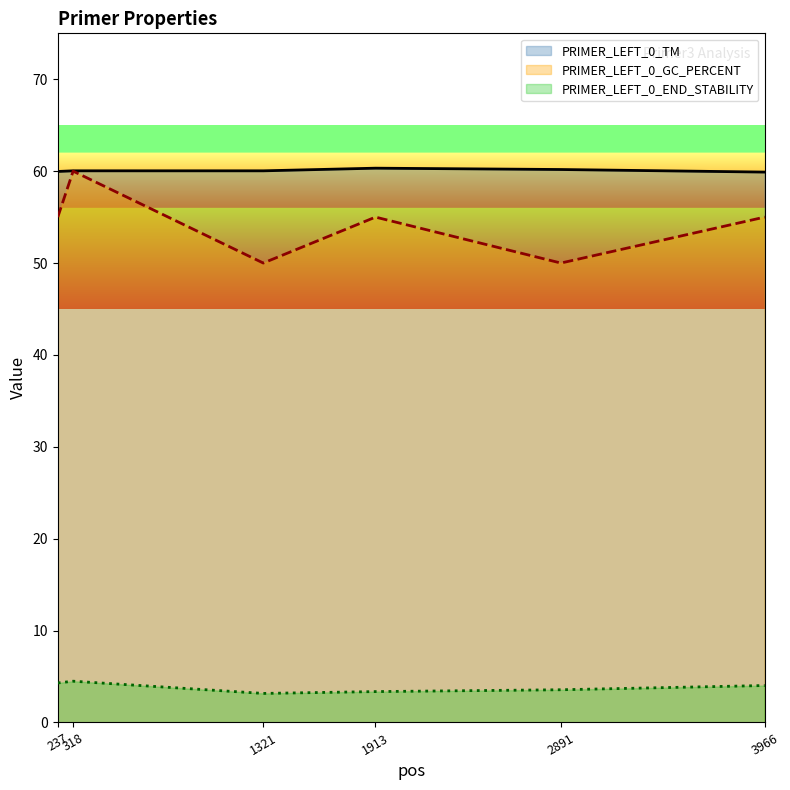

What is the spread (max minus min) of values at 318?

55.5